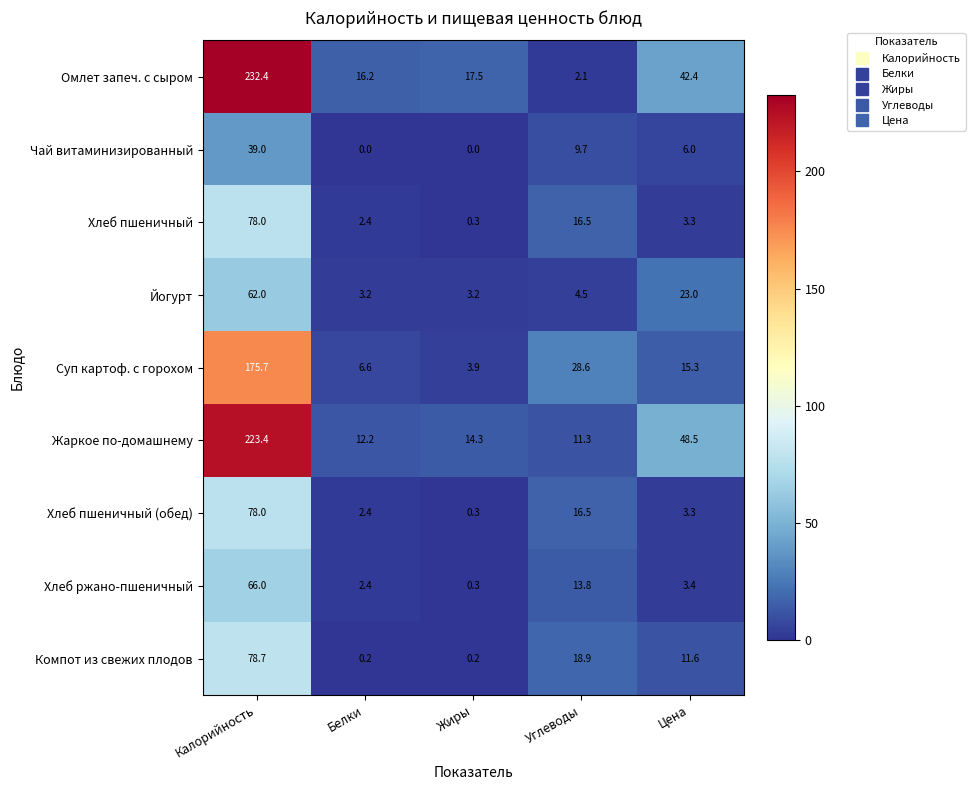

Read the Хлеб пшеничный value at Белки.

2.4